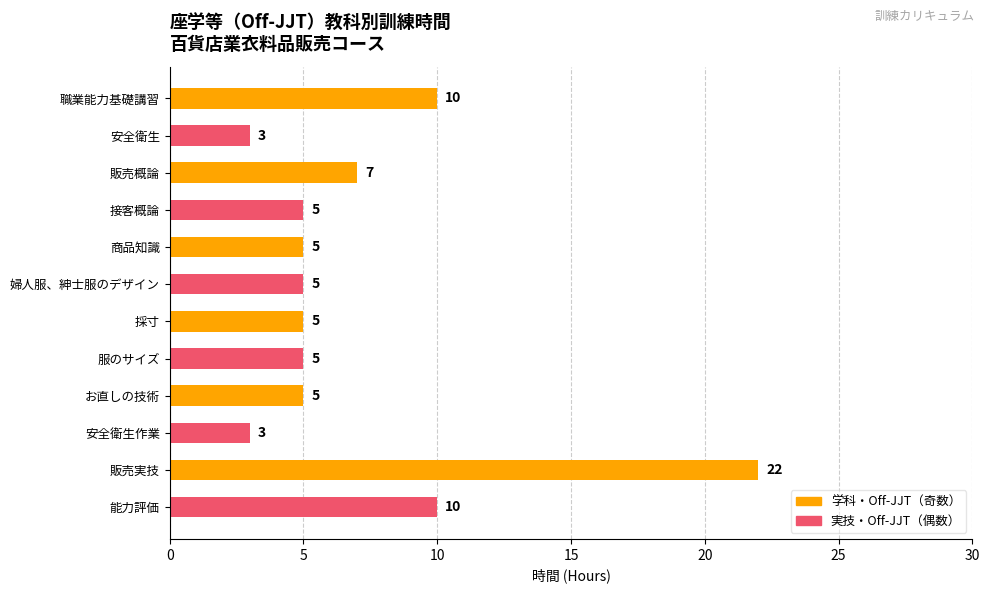

Reading top to bottom, list all the values displayed in this chart.

10	3	7	5	5	5	5	5	5	3	22	10